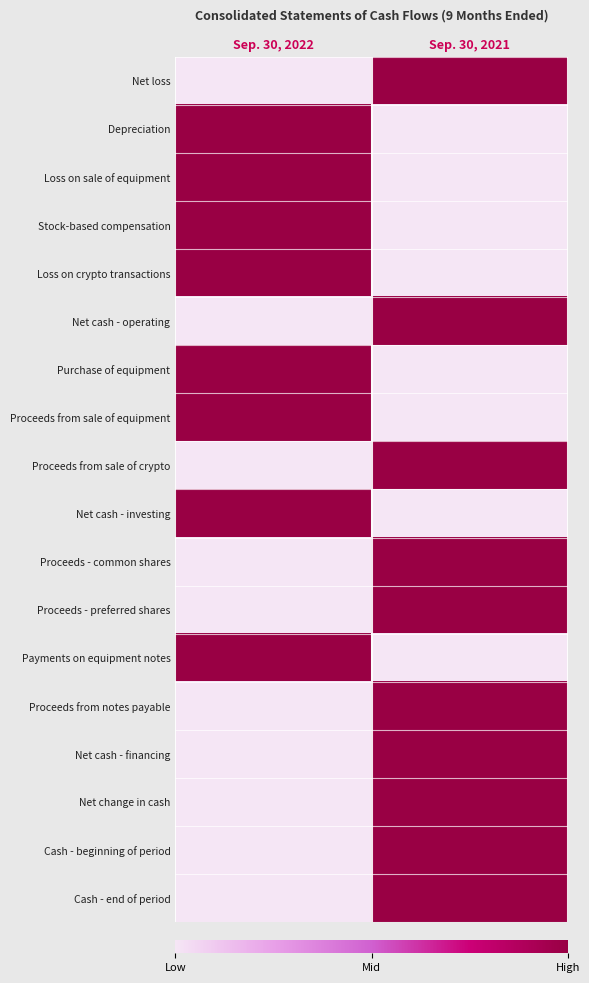

Rank the series by their maximum value, from lowest to highest.

Net loss, Depreciation, Loss on sale of equipment, Stock-based compensation, Loss on crypto transactions, Net cash - operating, Purchase of equipment, Proceeds from sale of equipment, Proceeds from sale of crypto, Net cash - investing, Proceeds - common shares, Proceeds - preferred shares, Payments on equipment notes, Proceeds from notes payable, Net cash - financing, Net change in cash, Cash - beginning of period, Cash - end of period